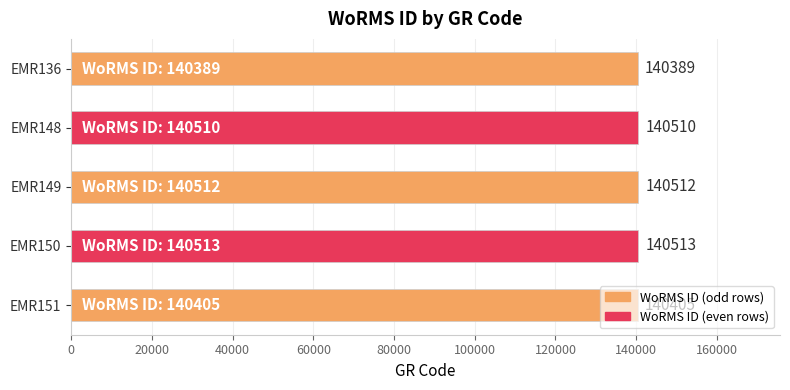

What is the smallest value displayed?

140389